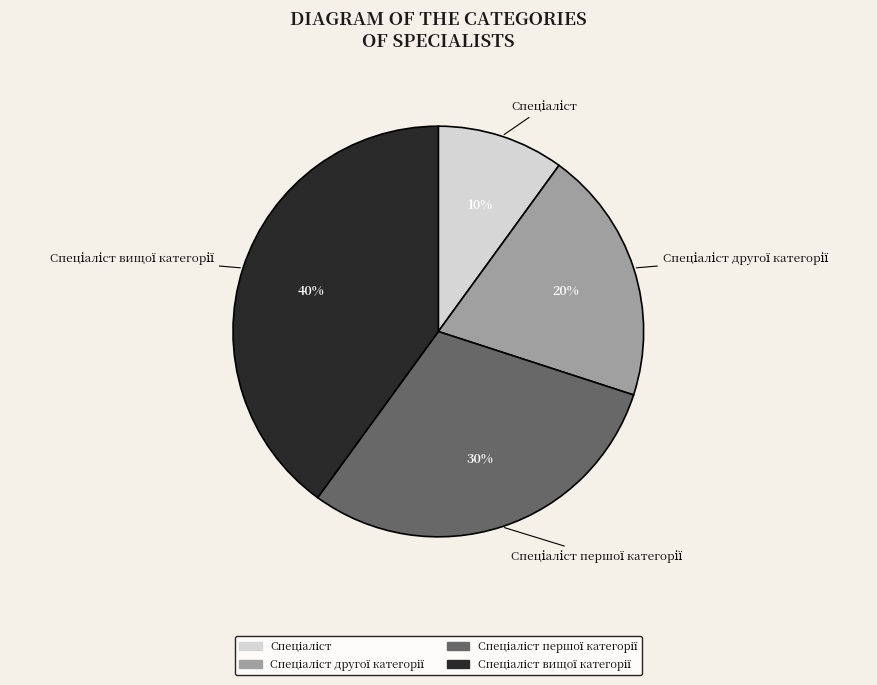

Is there any slice that represents more than half of the pie?

No